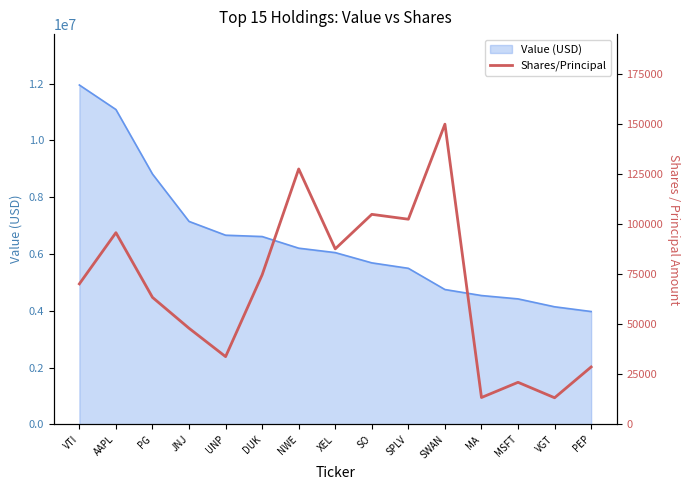

Which category has the highest value in the Value (USD) series?

VTI